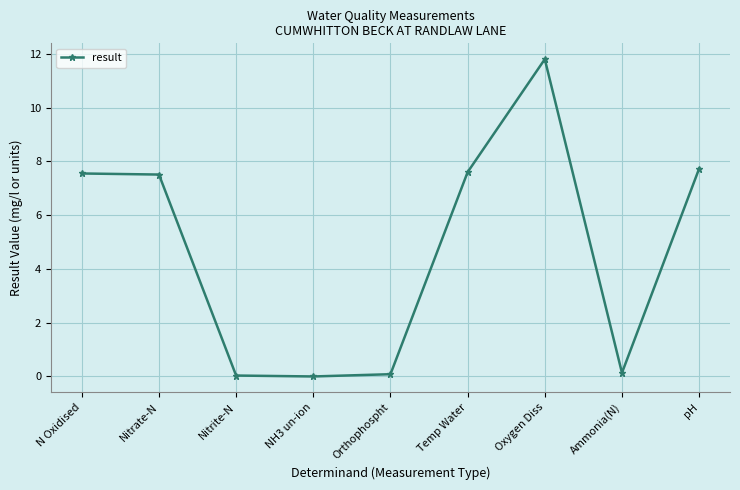

Count the number of values greater than 7.

5